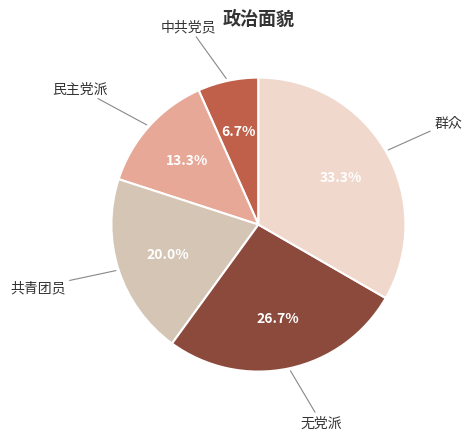

Is it true that 中共党员 is 12% of the pie?

False